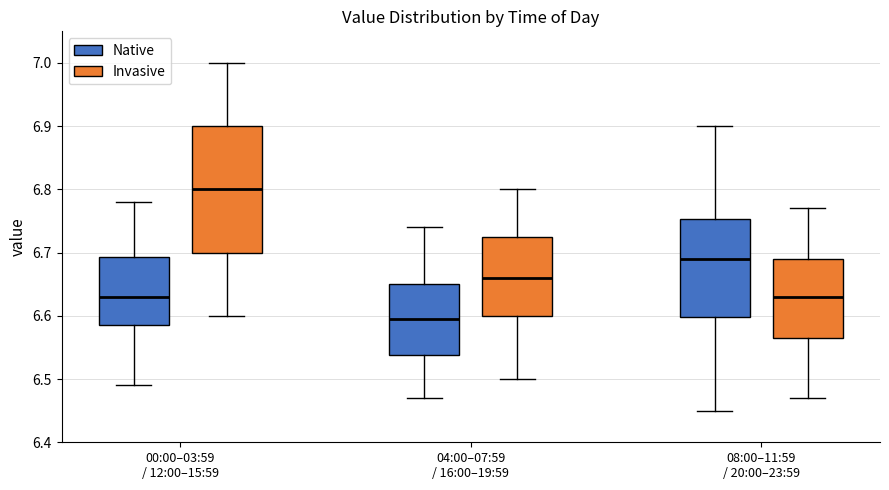

Where is the lower edge of the box for 04:00–07:59 / 16:00–19:59 (Invasive) on the y-axis? The values are not printed on the chart, so give them approximately, as read against the axis.

6.60